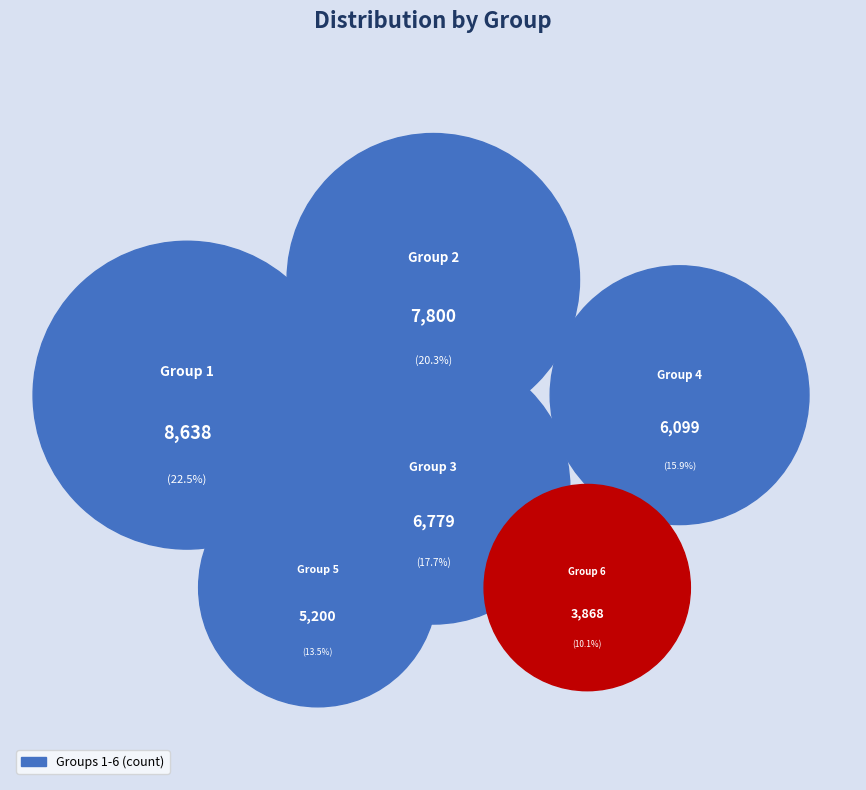

True or false: 2 accounts for 26% of the total.

False